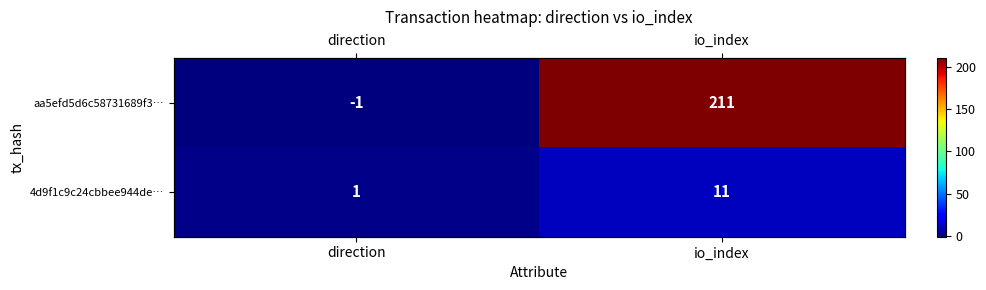

Which has a higher value, io_index or direction?

io_index